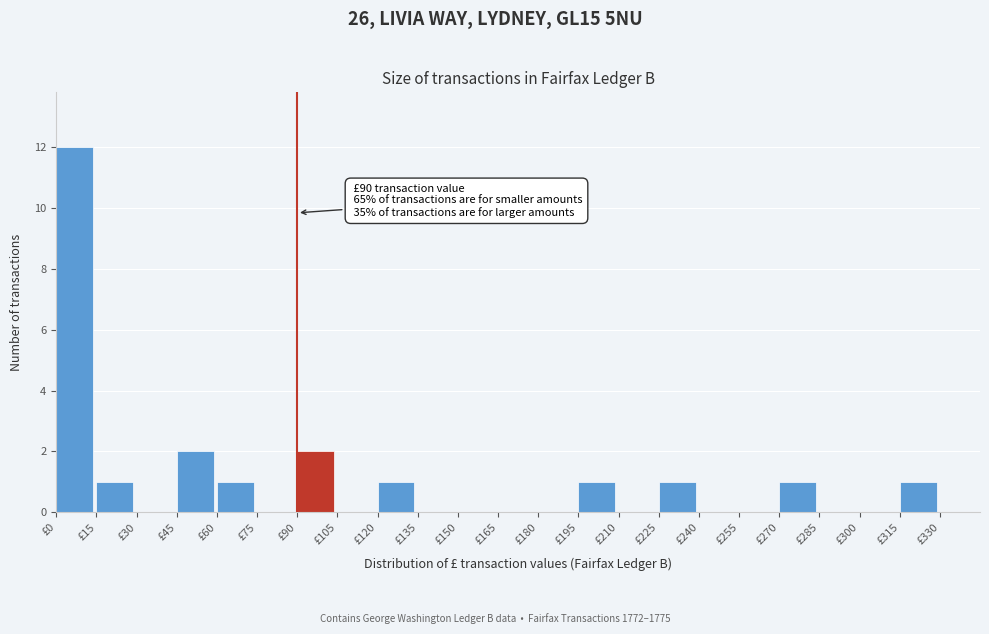

Which range on the x-axis has the tallest bar?

0 to 15